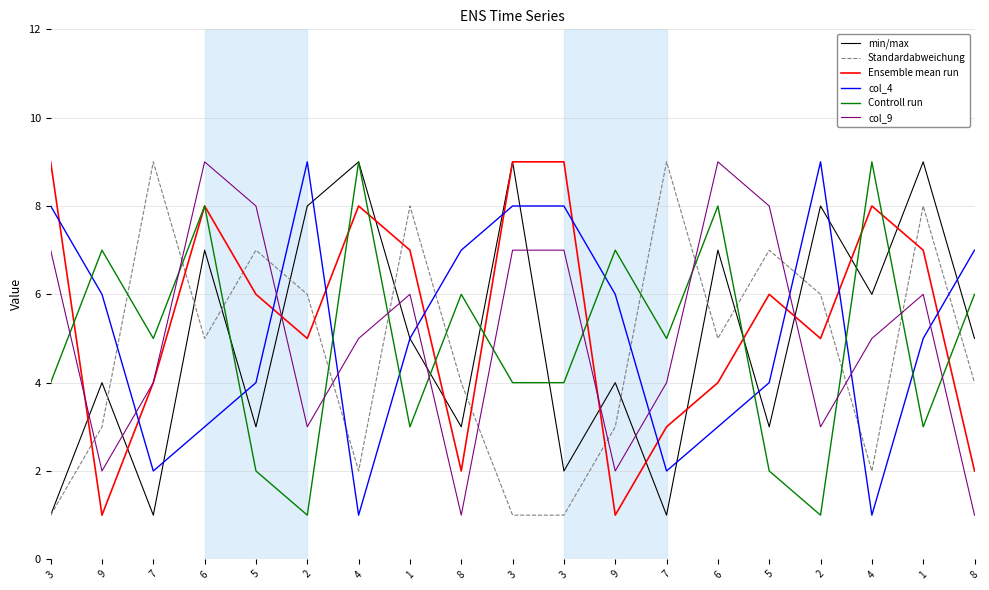

Does the chart display data point markers on the line(s)?

No